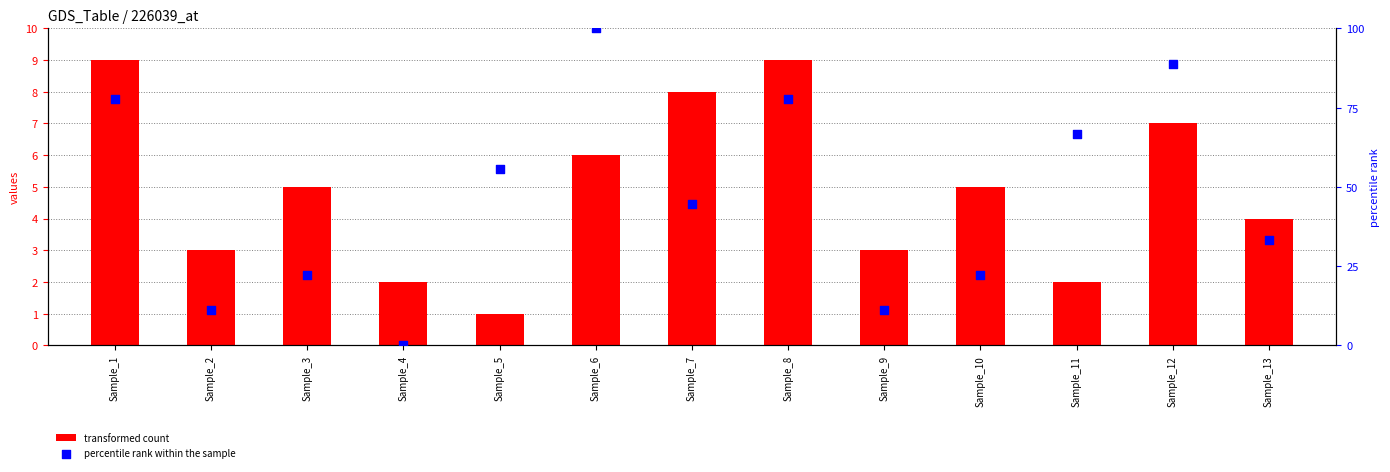

Which series has the widest spread of Y values?

percentile rank within the sample